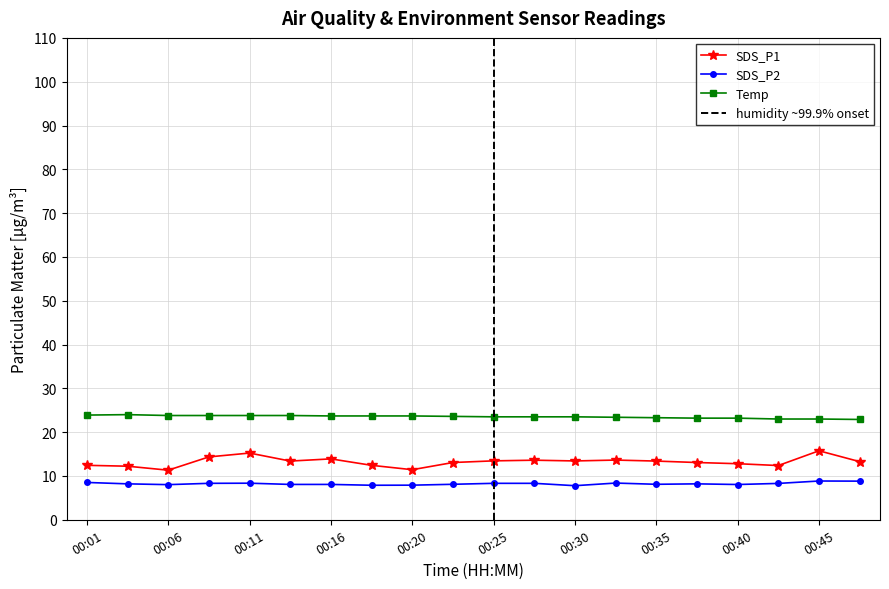

Is it true that Temp equals 23.6 at 00:23?

True